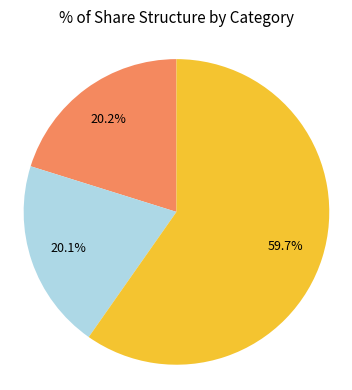

Is there a majority slice in this chart?

Yes